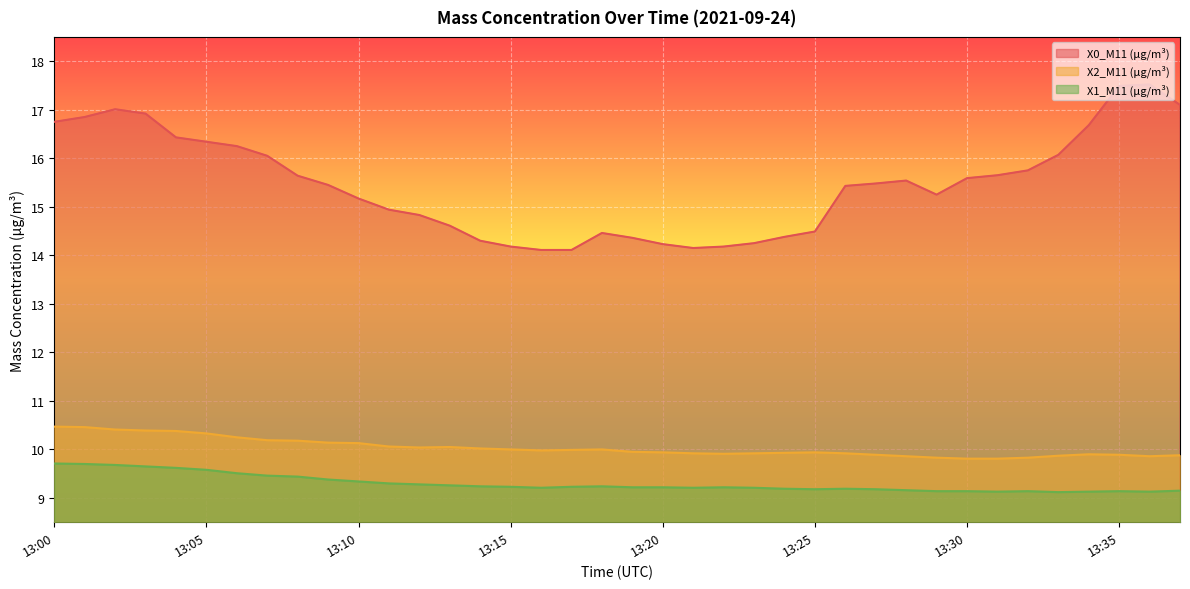

The value of X0_M11 (μg/m³) at 13:26 is 15.4. True or false?

True